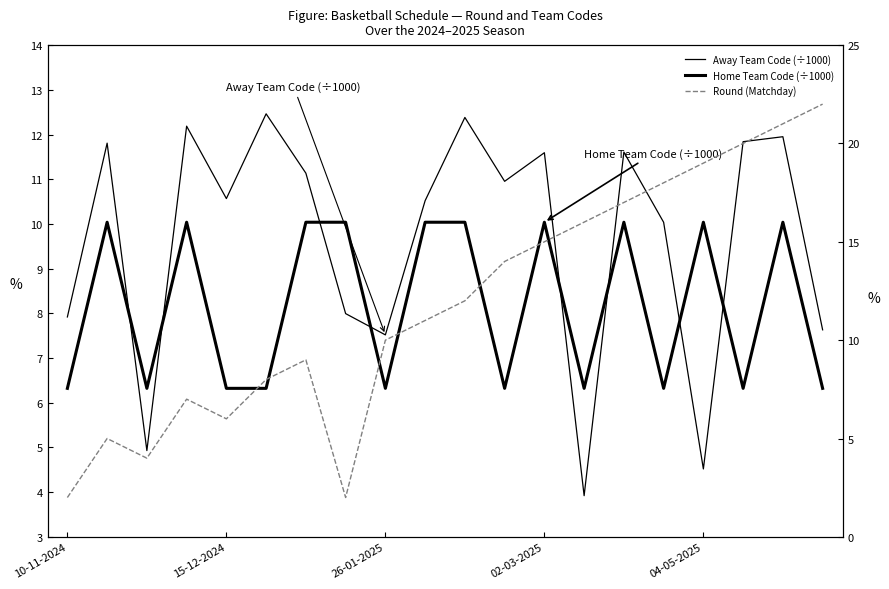

What is the average value of the Away Team Code (÷1000) series?

9.7